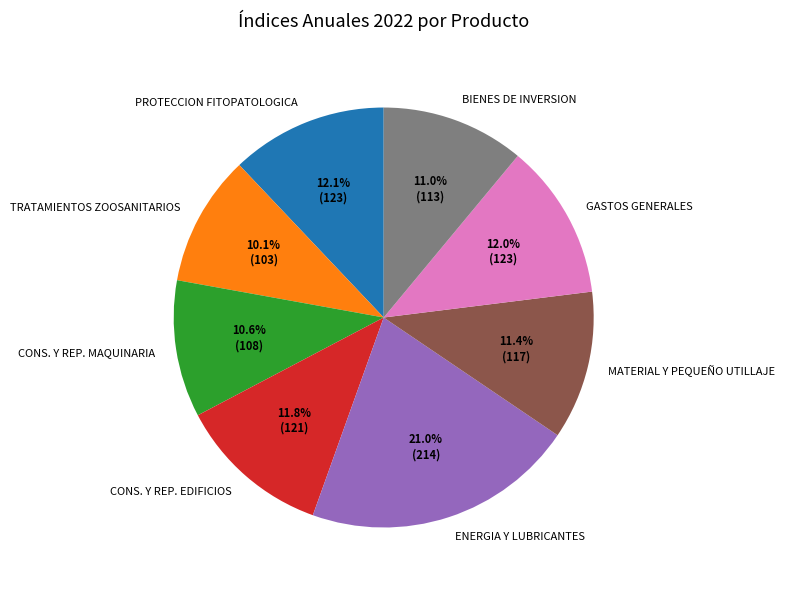

To the nearest percent, what percentage of the pie is TRATAMIENTOS ZOOSANITARIOS?

10%